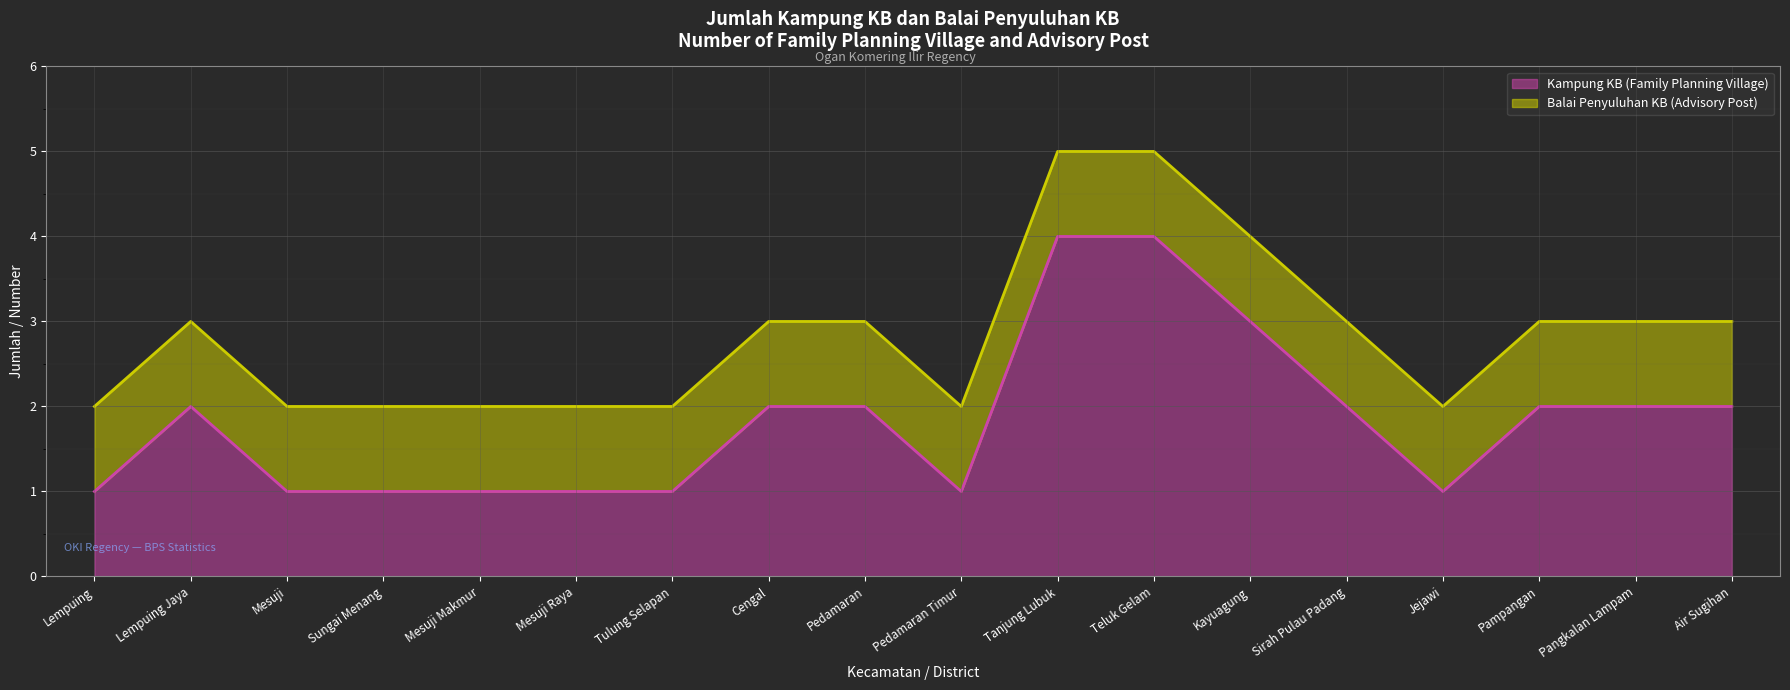

At which category does the data reach its first local valley?

Pedamaran Timur